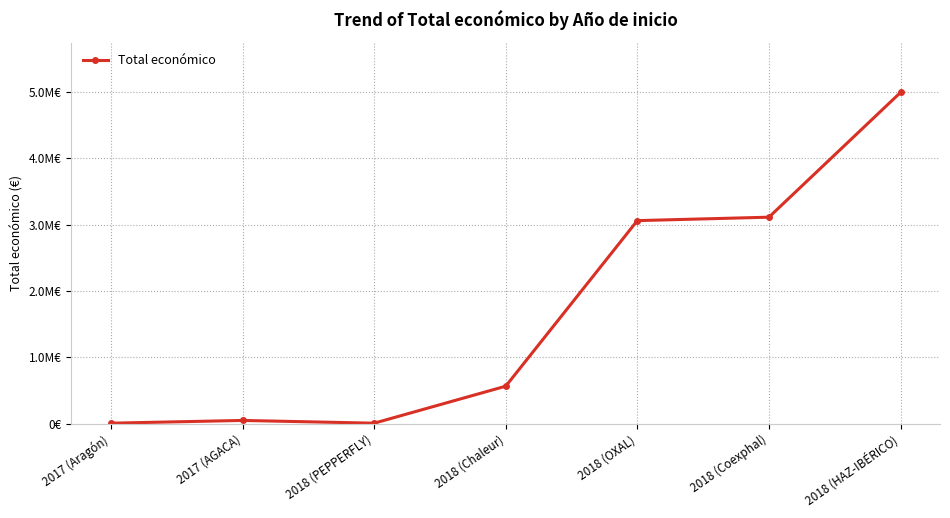

What is the label of the 7th point from the left?

2018 (HAZ-IBÉRICO)